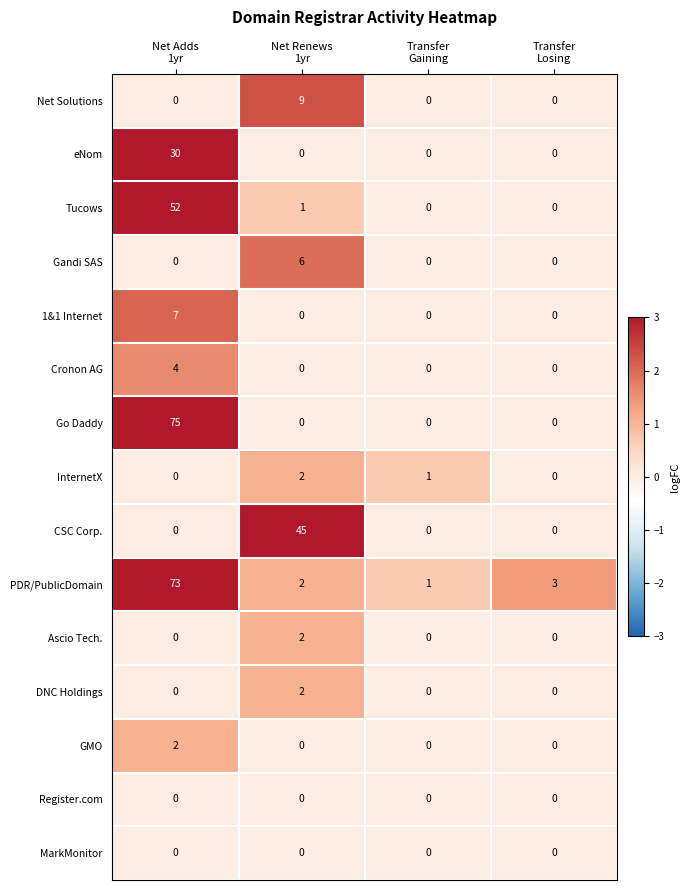

Which series has the largest total across all categories?

PDR/PublicDomain